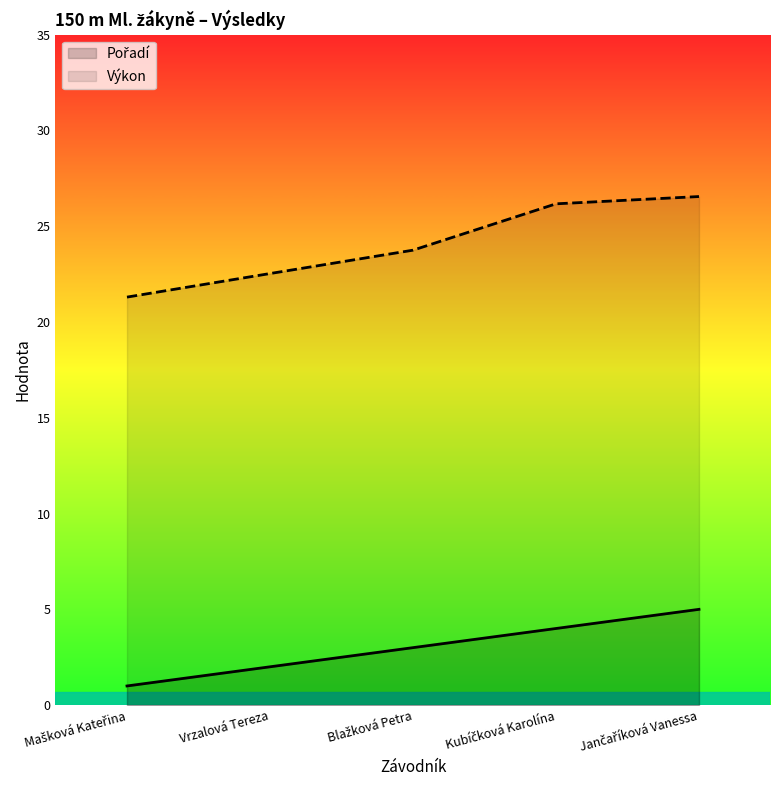

How many lines are shown in the chart?

2